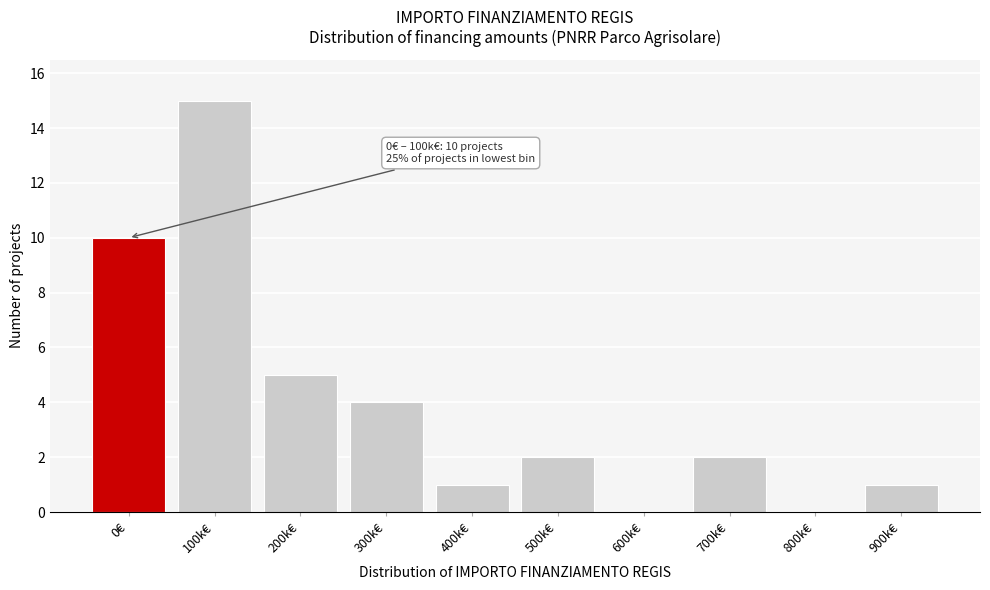

Reading left to right, list all the values displayed in this chart.

0€=10	100k€=15	200k€=5	300k€=4	400k€=1	500k€=2	600k€=0	700k€=2	800k€=0	900k€=1